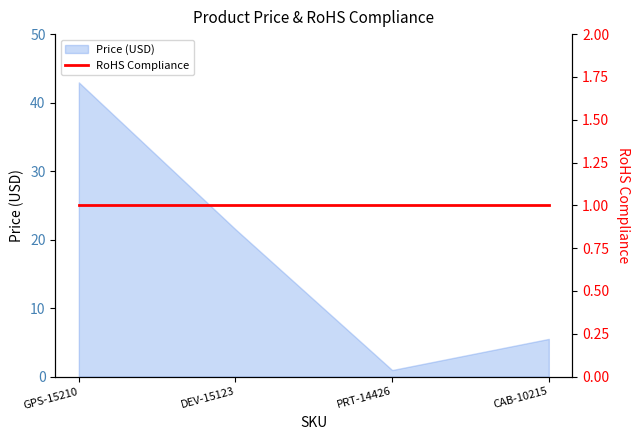

What is the average value?

17.7